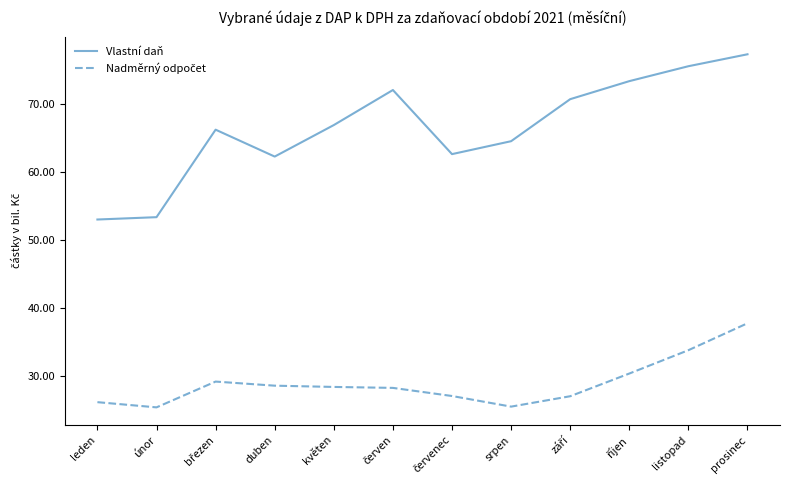

True or false: Vlastní daň has a value of 16.4 at květen.

False